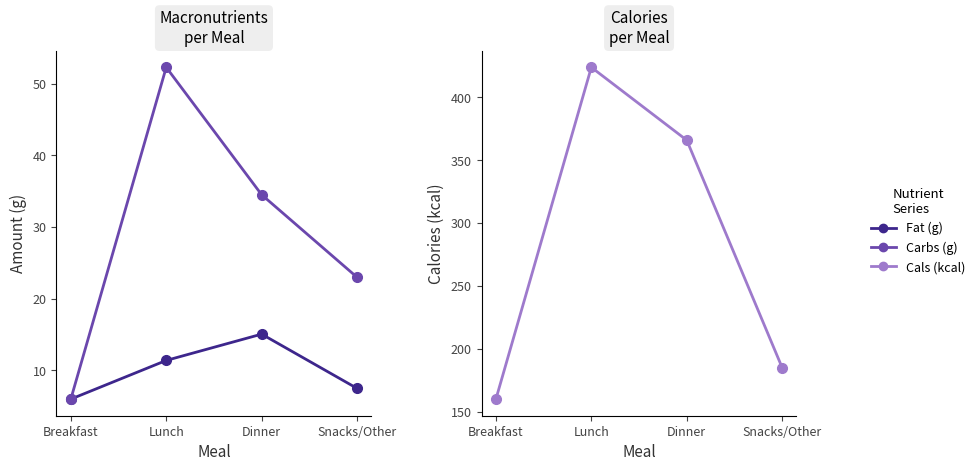

What are all the series names shown in the legend?

Fat (g), Carbs (g), Cals (kcal)